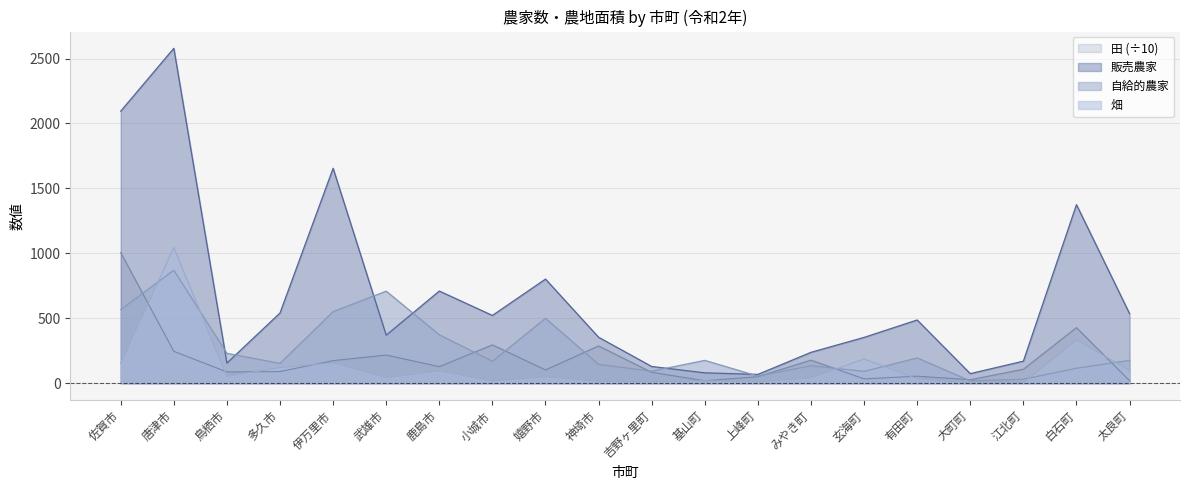

At which label is 販売農家 closest to 1323?

白石町